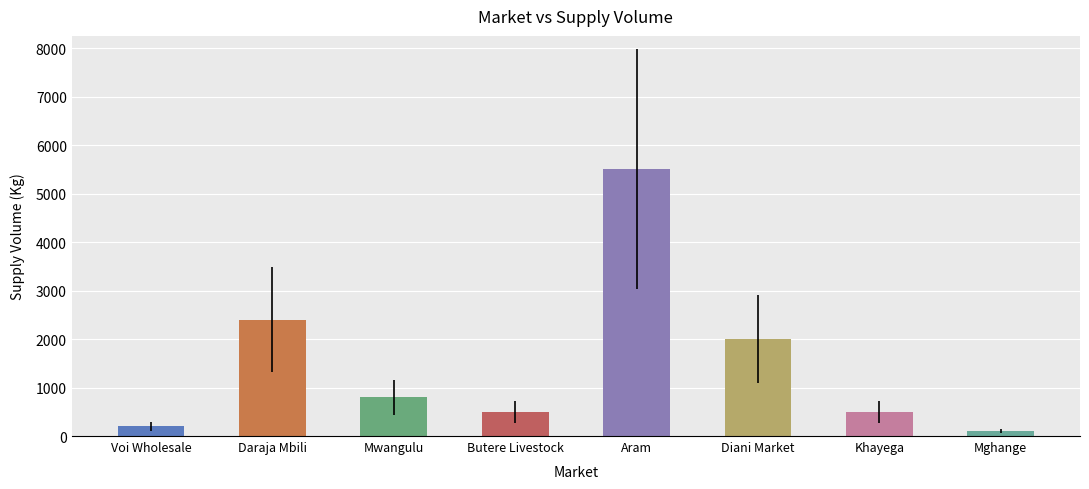

Is it true that the value at Diani Market is 3438?

False